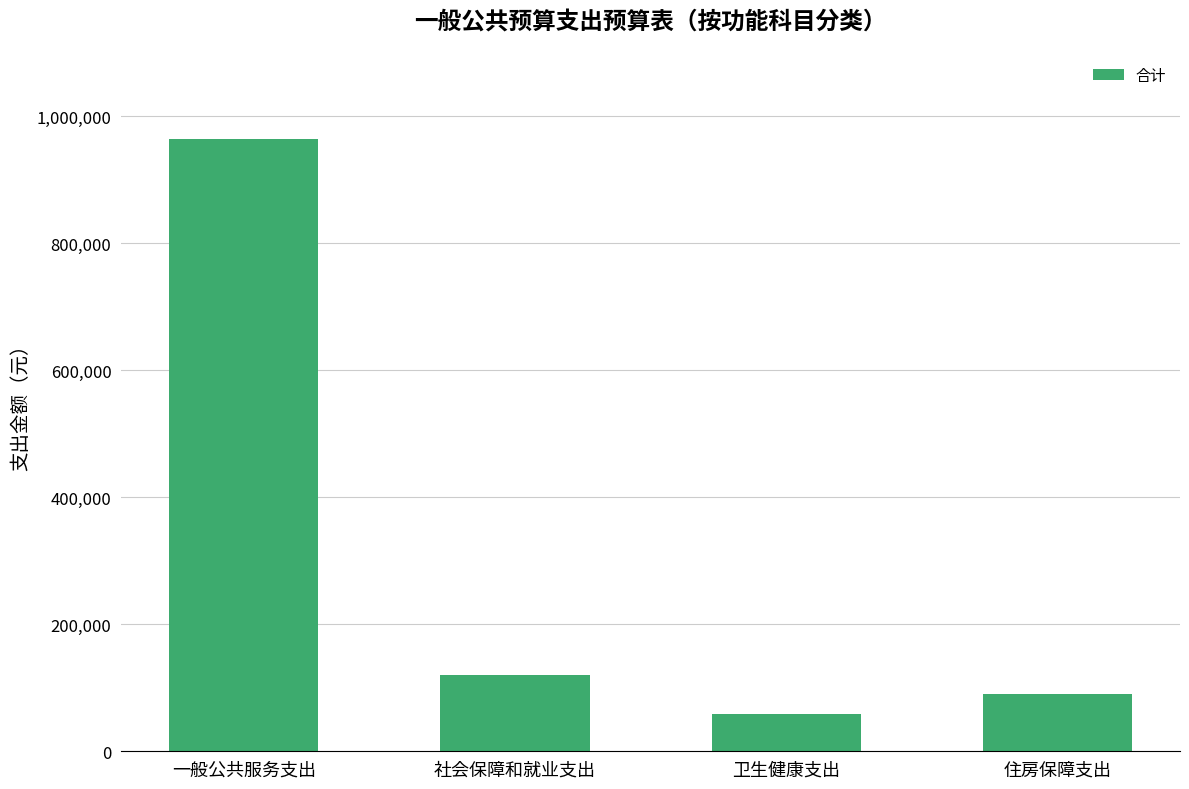

Count the number of values greater than 119769.

2